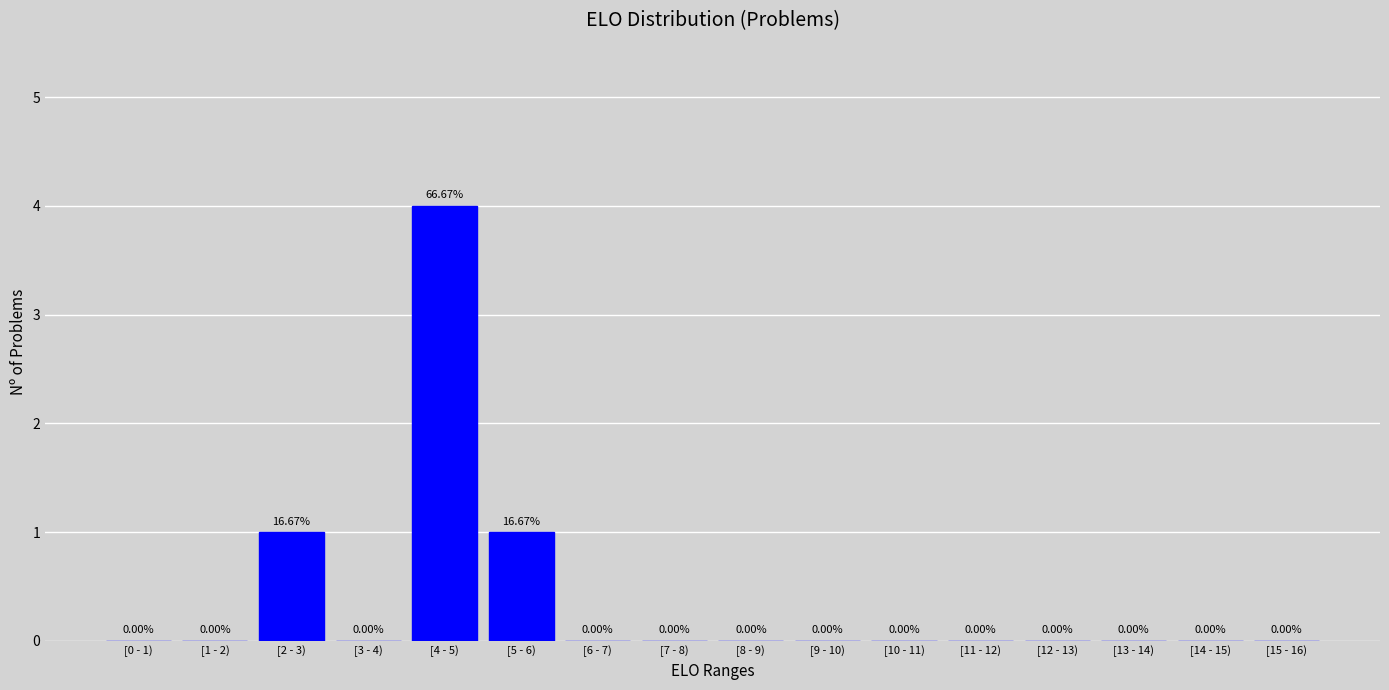

What is the sum of all values?

6